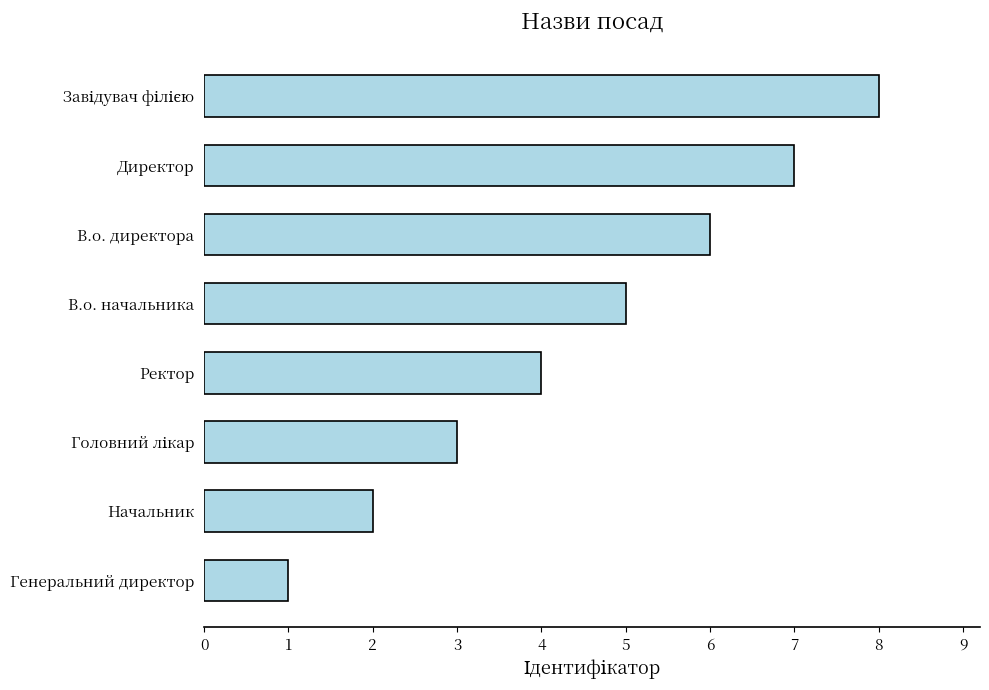

How many data points does each series have?

8